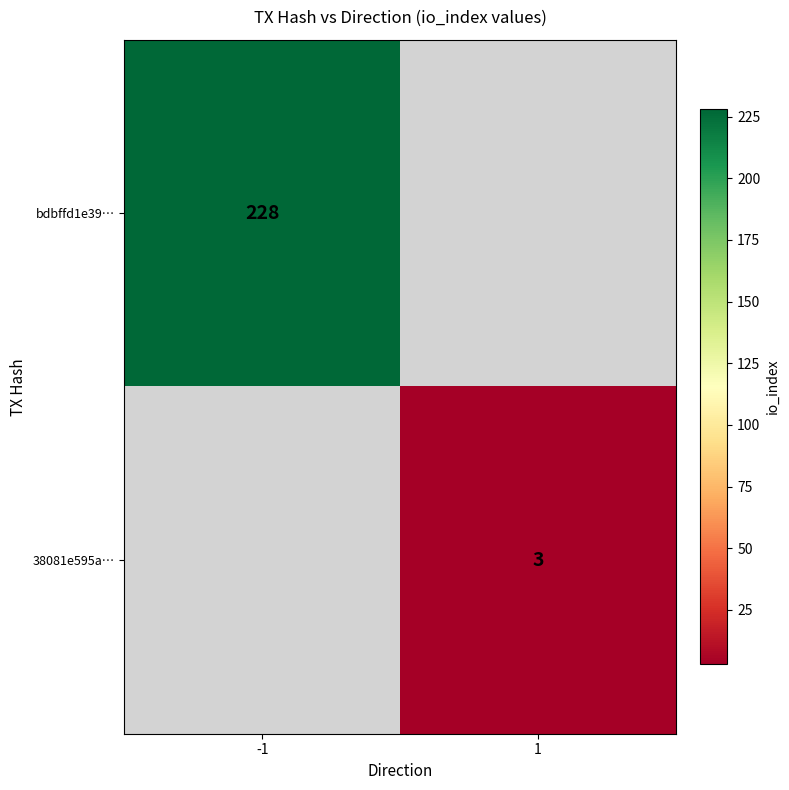

True or false: 38081e595a… has a value of 3 at 1.

True